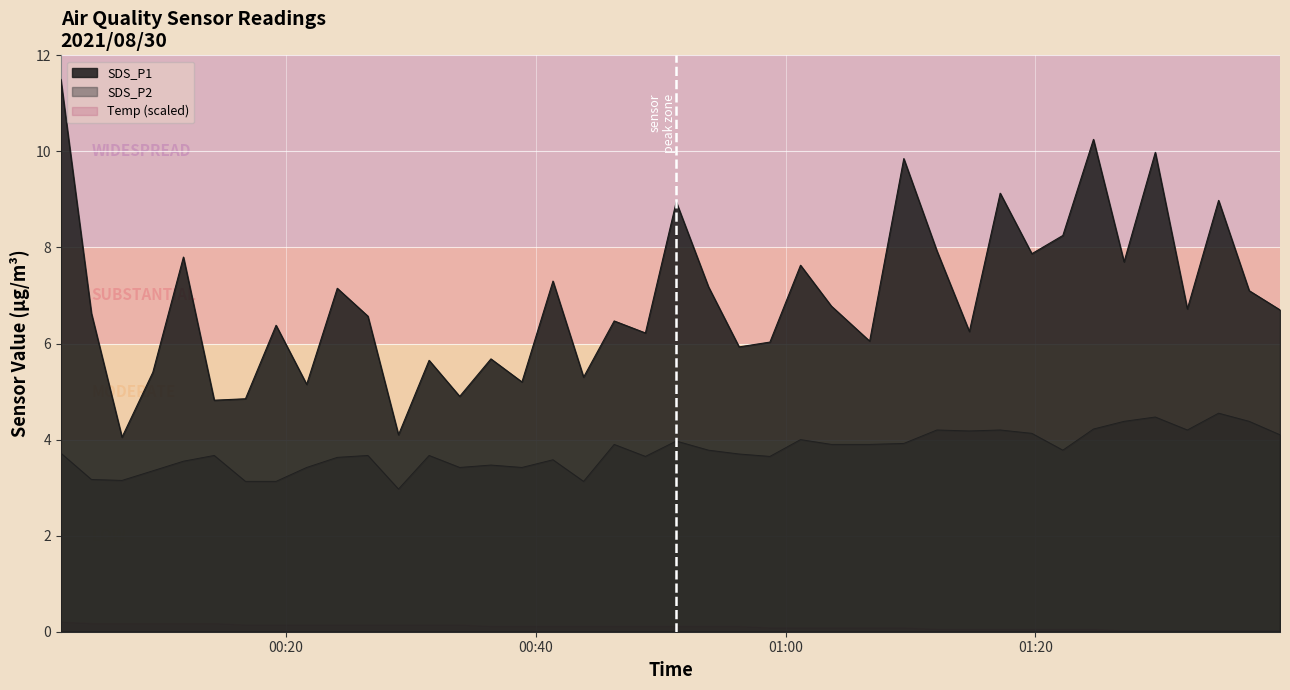

In SDS_P2, how many points are higher than both neighbors (excluding endpoints)?

12